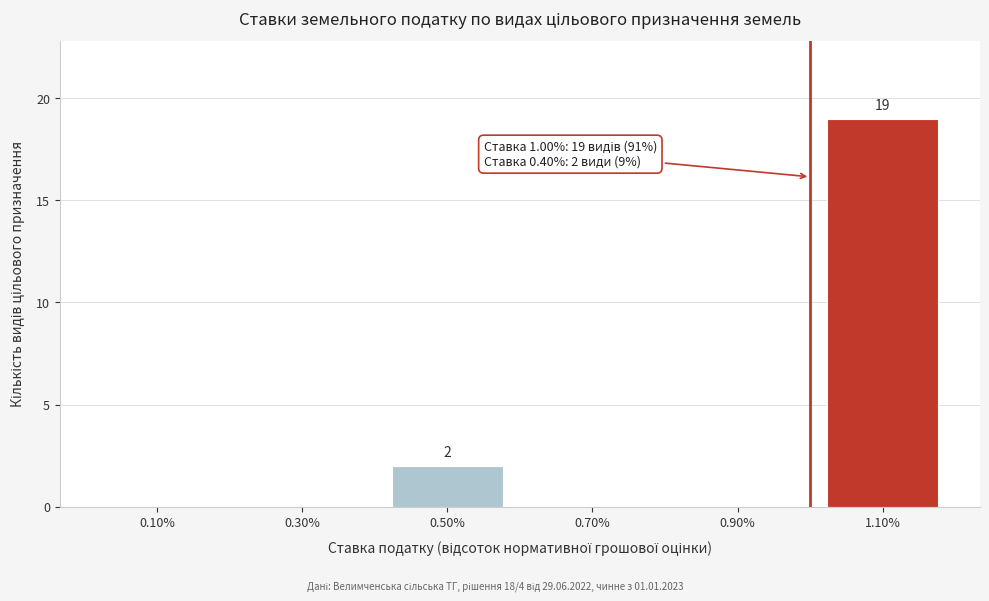

Over which range of the x-axis is the bar tallest?

1.0 to 1.2